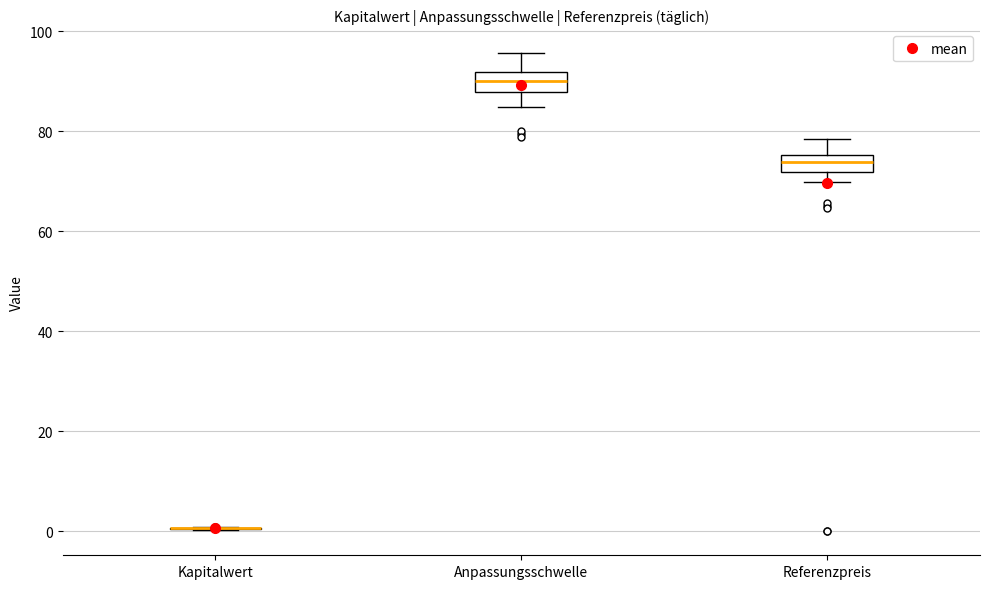

Reading left to right, read every box against the y-axis: the position of its median line, the range the box covers, and the ends of its whiskers. The values are not printed on the chart, so give them approximately, as read against the axis.

Kapitalwert: box collapsed to a line at 0, whiskers 0 to 0
Anpassungsschwelle: median 90, box 88 to 92, whiskers 84 to 96
Referenzpreis: median 74, box 72 to 76, whiskers 70 to 78